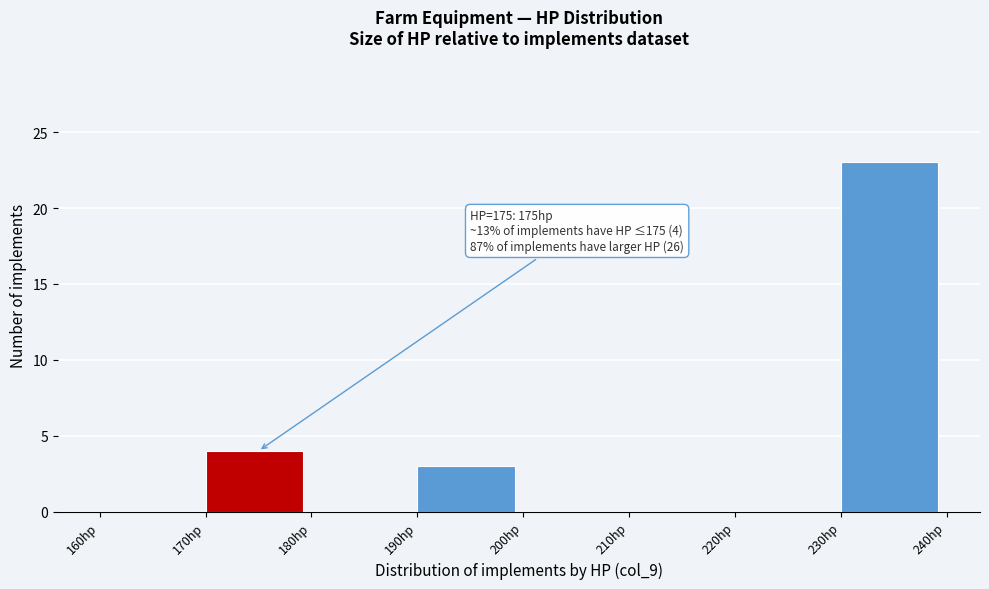

Which range on the x-axis has the tallest bar?

230 to 240